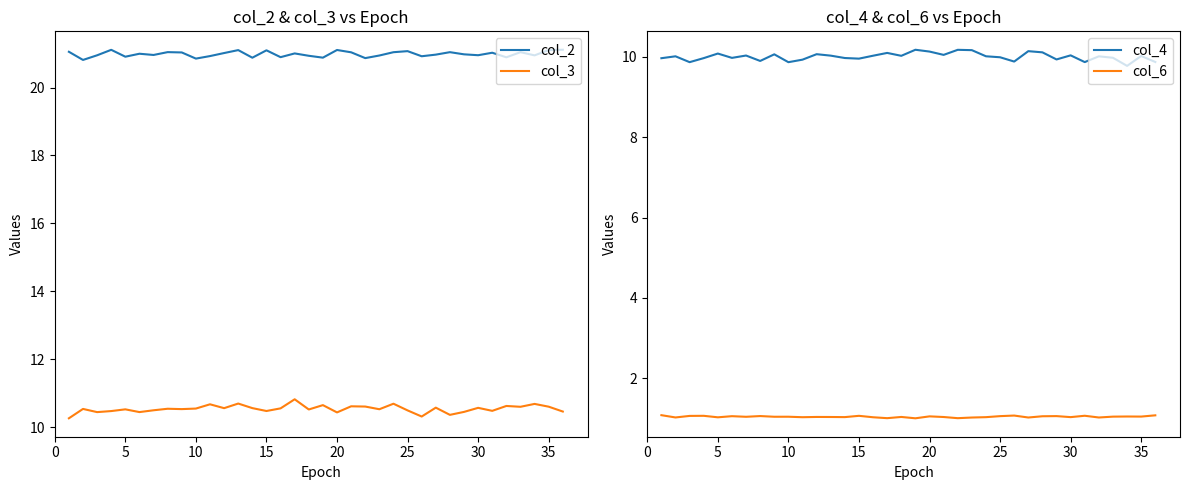

What is the greatest value displayed?

21.1